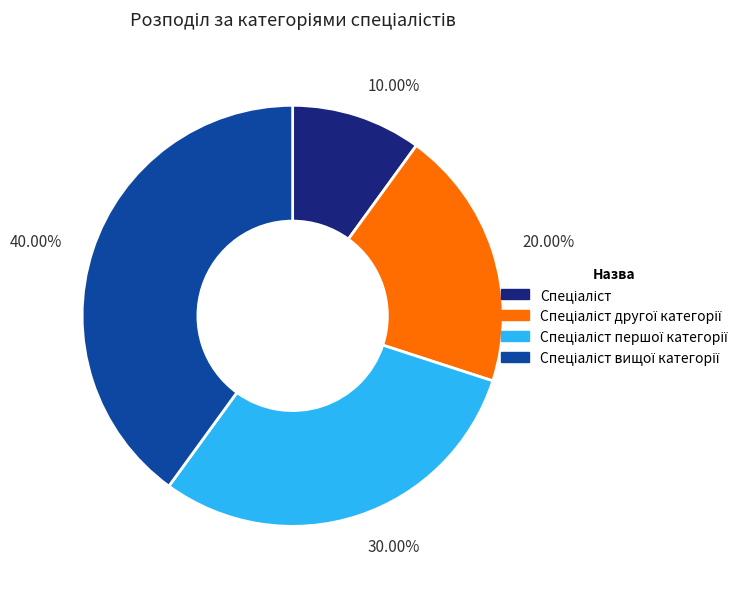

Do 30.00% and 10.00% together represent more than half of the pie?

No